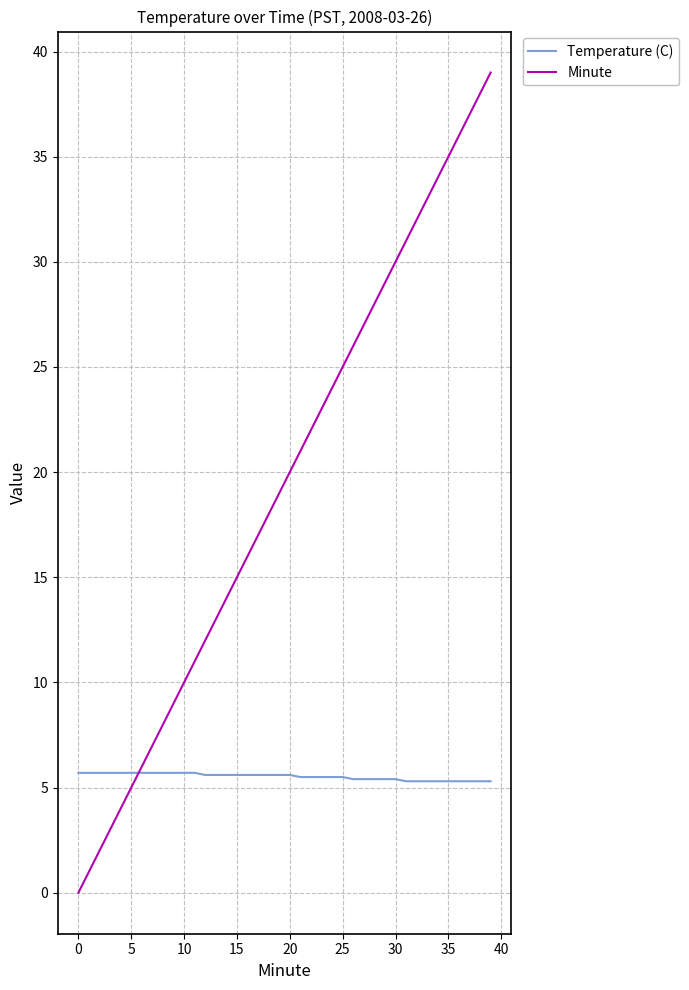

Count the number of data series in this chart.

2